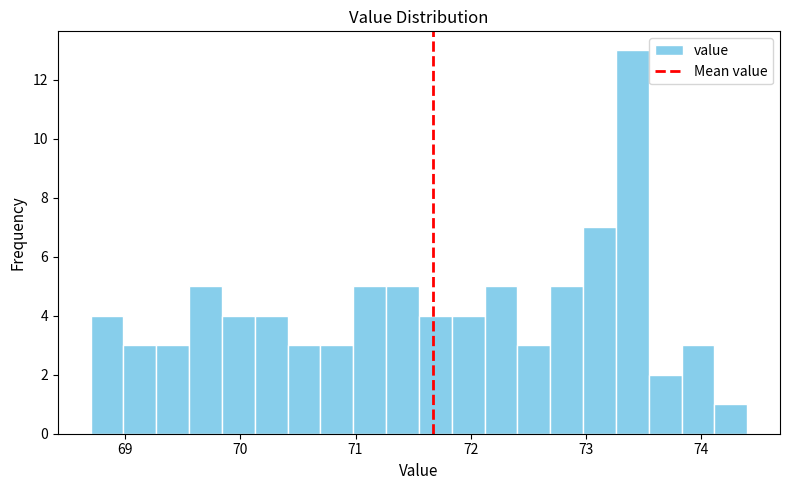

Read against the x-axis, roughly where is the centre of the tallest bar?

73.4